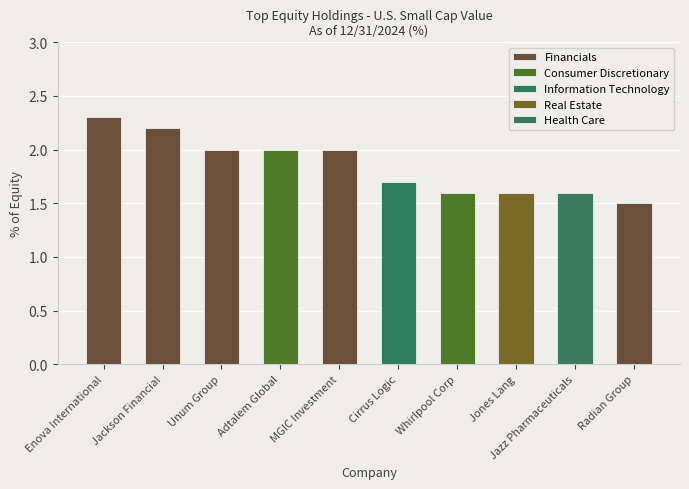

What position from the left is Jones Lang LaSalle Inc?

8